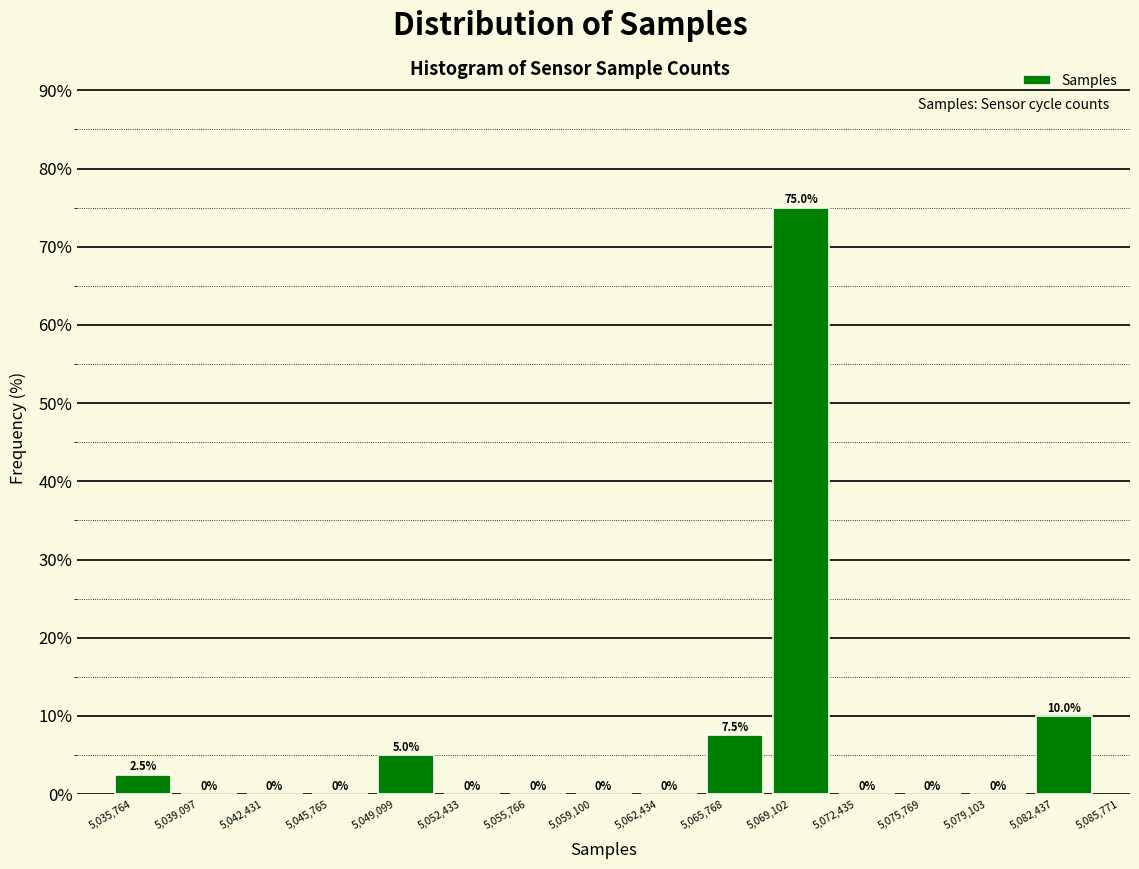

Which range on the x-axis has the tallest bar?

5,069,102 to 5,072,435